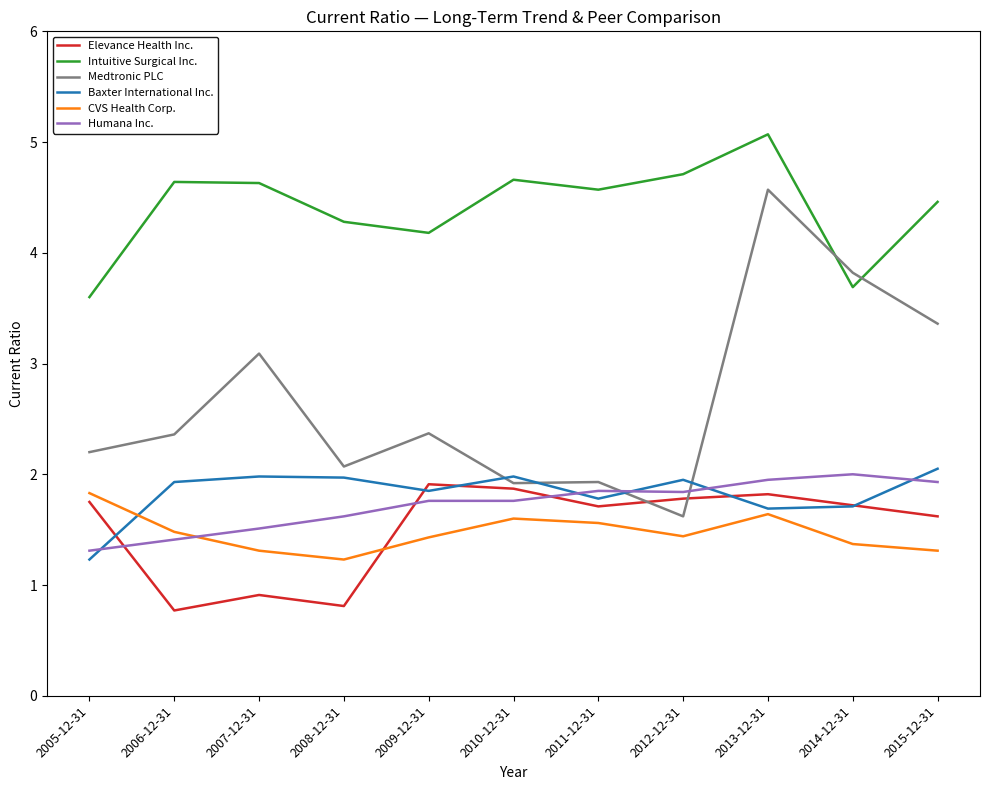

Rank the series by their maximum value, from lowest to highest.

CVS Health Corp., Elevance Health Inc., Humana Inc., Baxter International Inc., Medtronic PLC, Intuitive Surgical Inc.